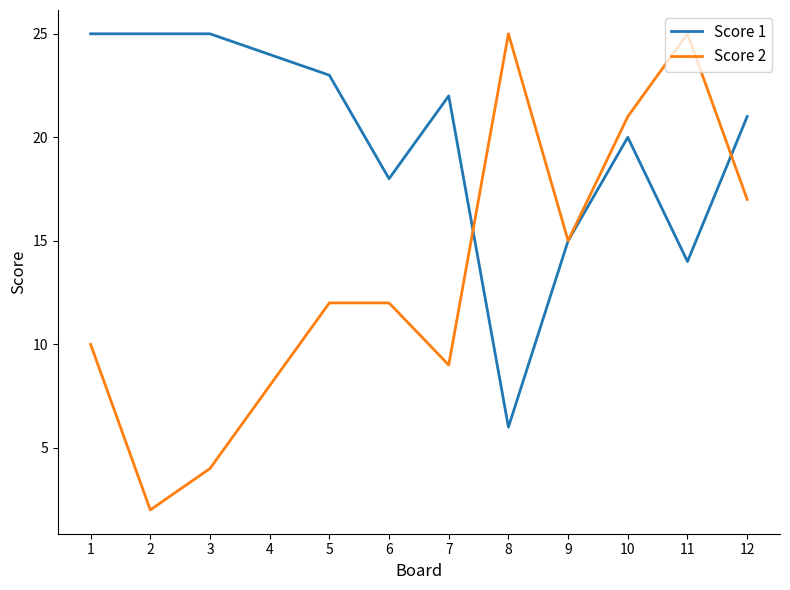

What is the approximate value of Score 1 at 1?

25